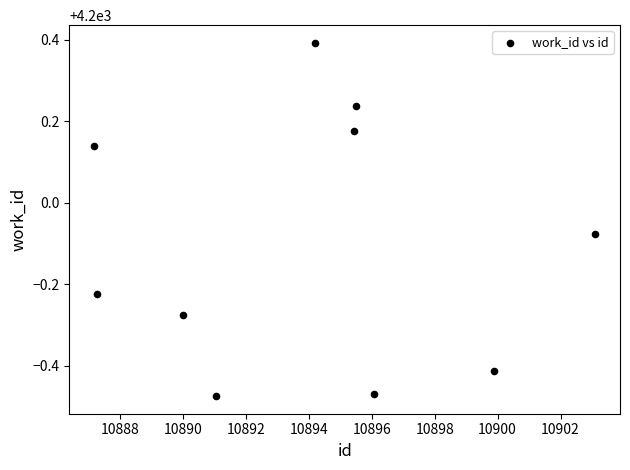

What is the range of Y values (max minus min)?

0.9